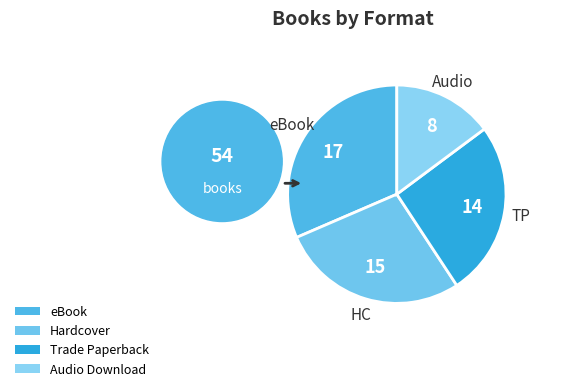

Count the number of slices in the pie.

4